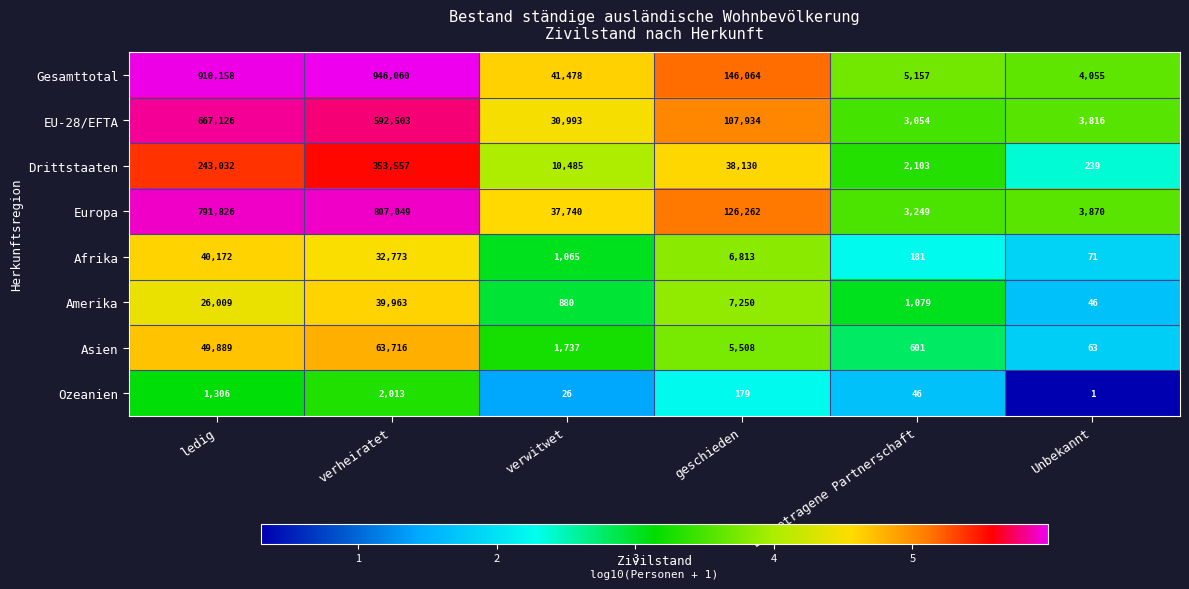

Which label corresponds to the largest value in the chart?

verheiratet